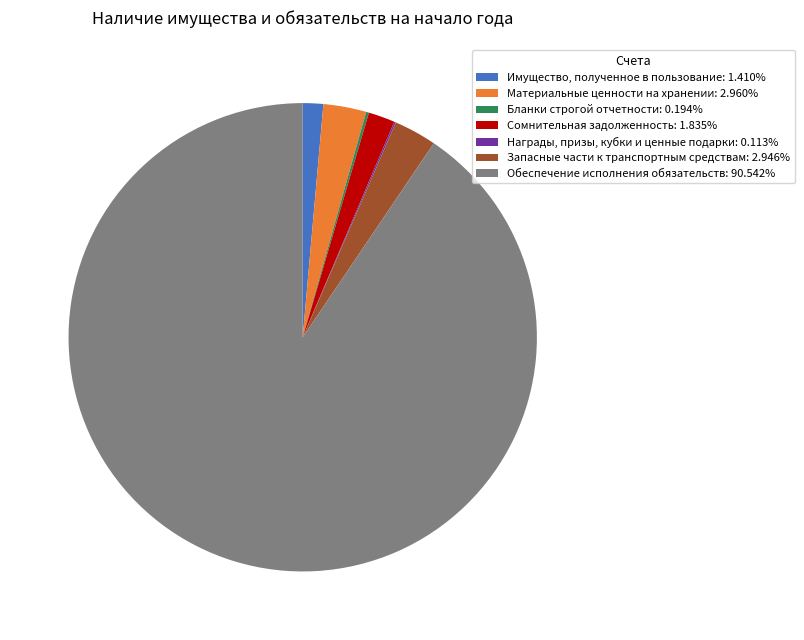

Between Запасные части к транспортным средствам and Имущество, полученное в пользование, which is larger?

Запасные части к транспортным средствам